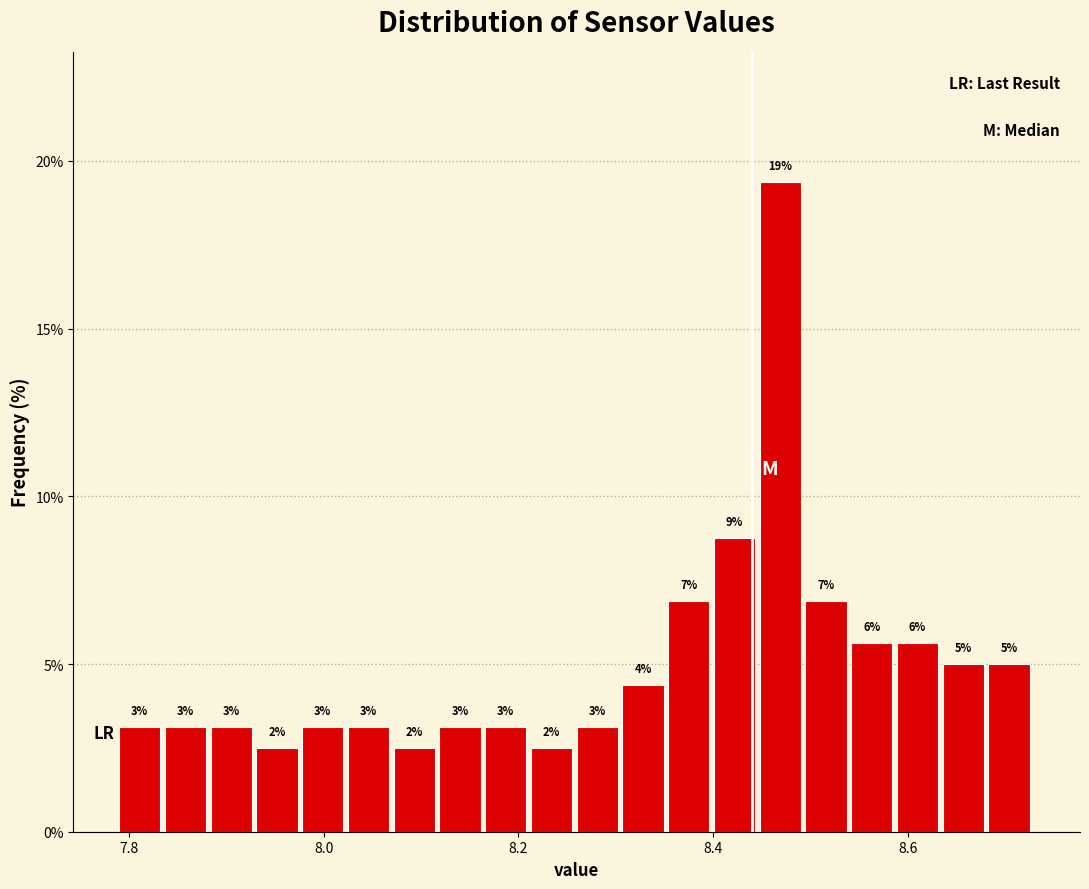

Around what value on the x-axis is the tallest bar? Give the approximate position of its centre, as read against the axis.

8.46